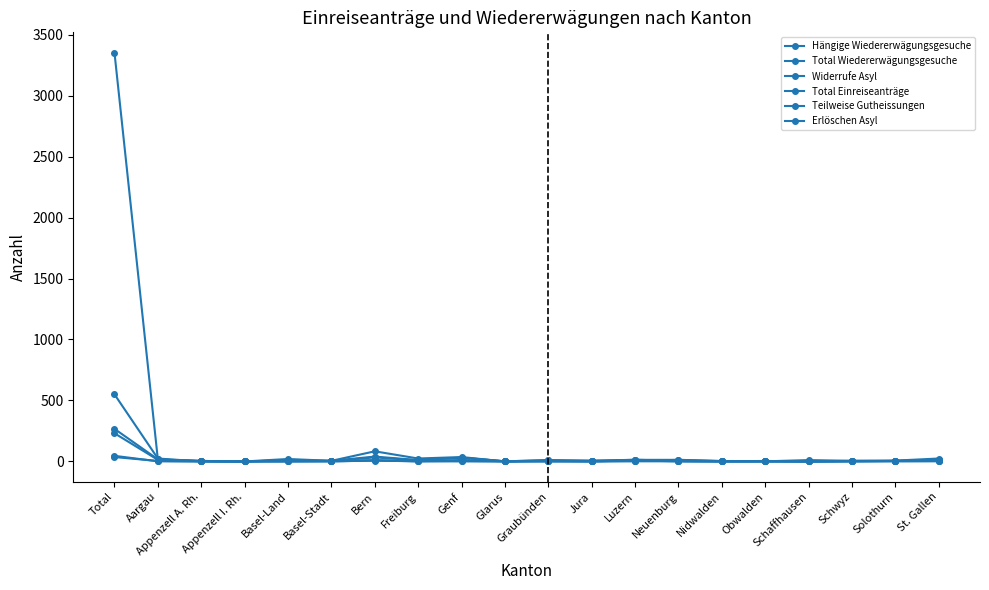

How many data points does each series have?

20